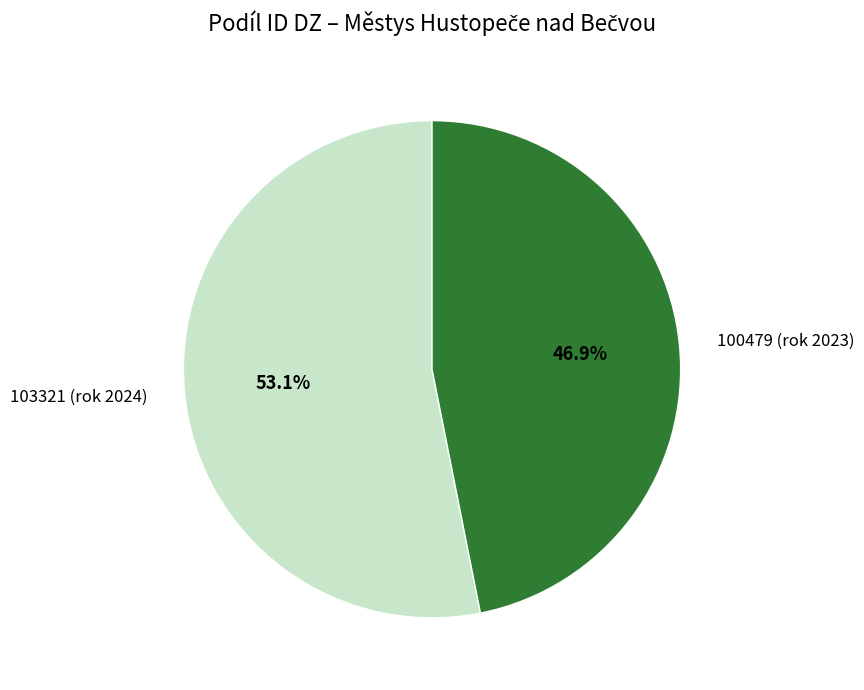

How much of the chart is everything except 103321 (rok 2024)?

46.9%